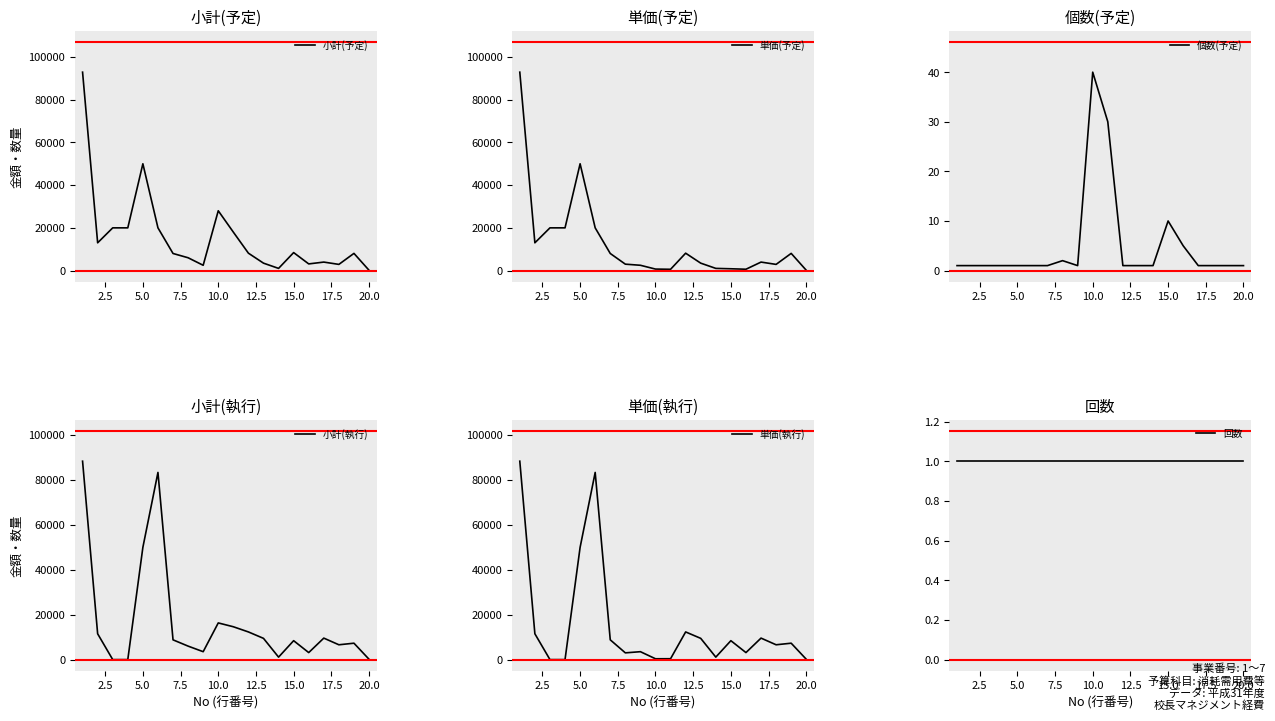

Which category has the highest value in the 個数(予定) series?

10.0